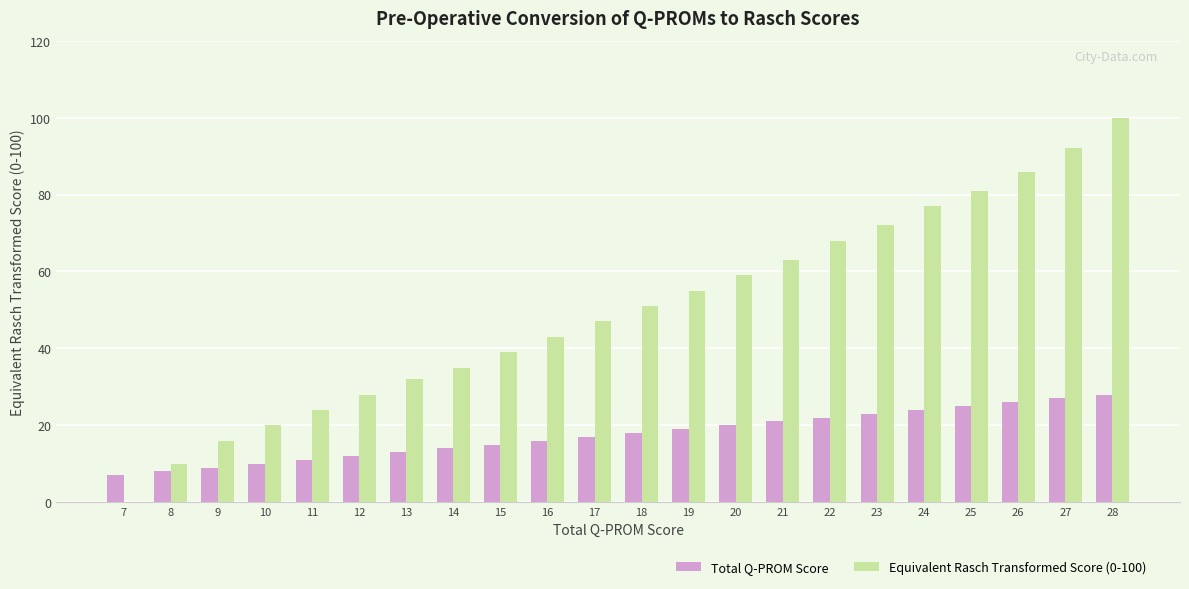

Are the bars horizontal?

No